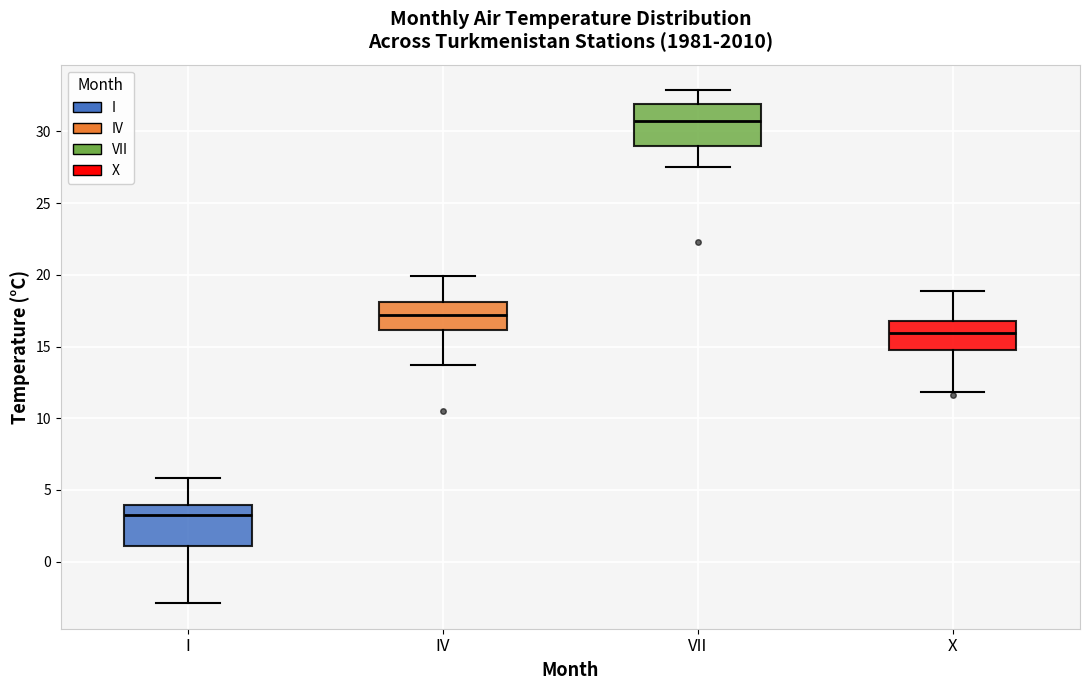

Reading left to right, transcribe this box plot: for each box, give where its median line is, the range the box spans, and where its two whiskers end, as read against the y-axis. The values are not printed on the chart, so give them approximately, as read against the axis.

I: median 3.5, box 1.0 to 4.0, whiskers -3.0 to 6.0
IV: median 17.0, box 16.0 to 18.0, whiskers 13.5 to 20.0
VII: median 30.5, box 29.0 to 32.0, whiskers 27.5 to 33.0
X: median 16.0, box 15.0 to 17.0, whiskers 12.0 to 19.0